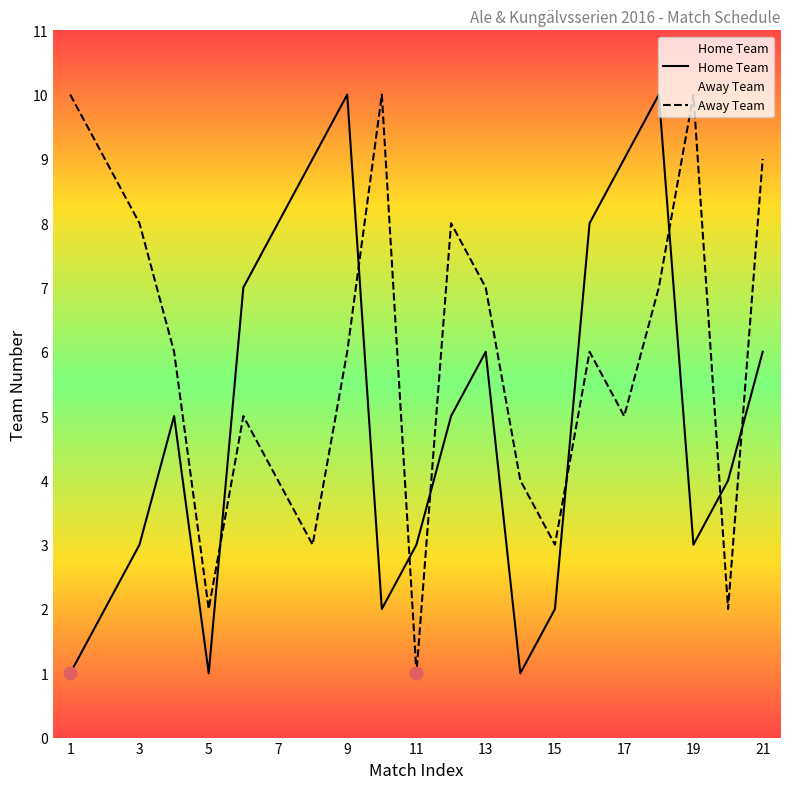

Is it true that Home Team equals 6 at 13?

True